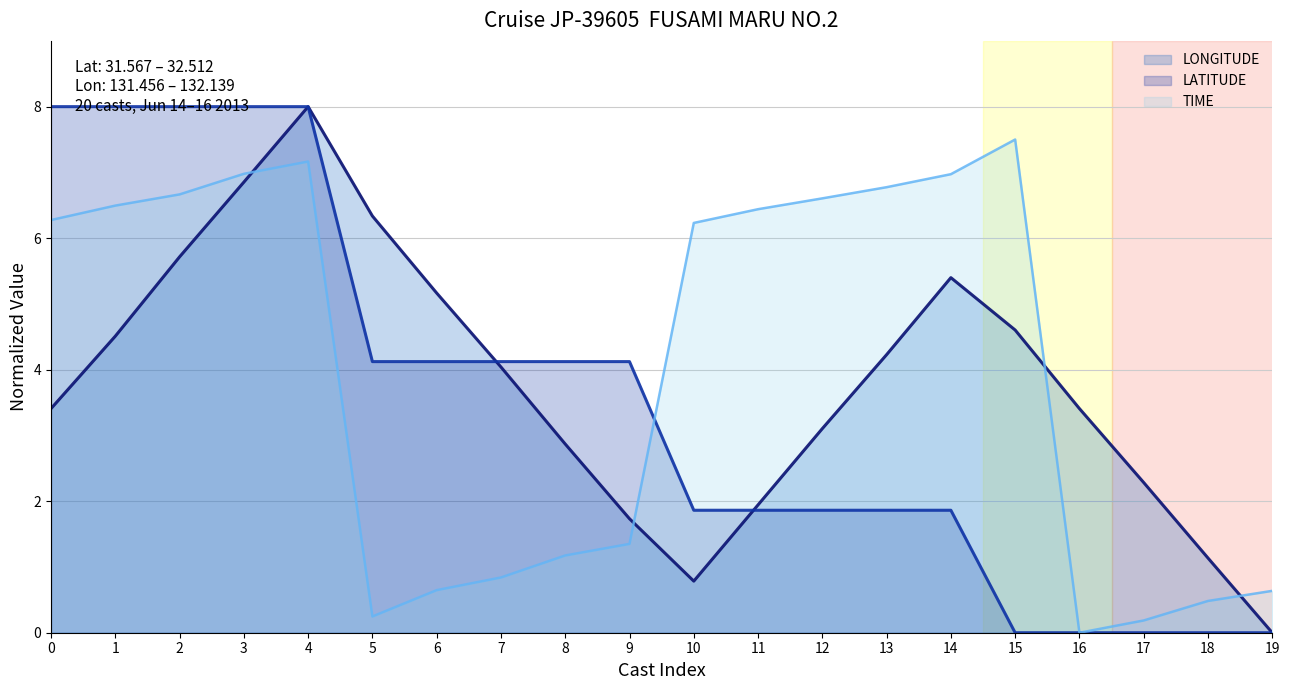

What is the difference between the maximum and minimum values in the LONGITUDE series?

8.0